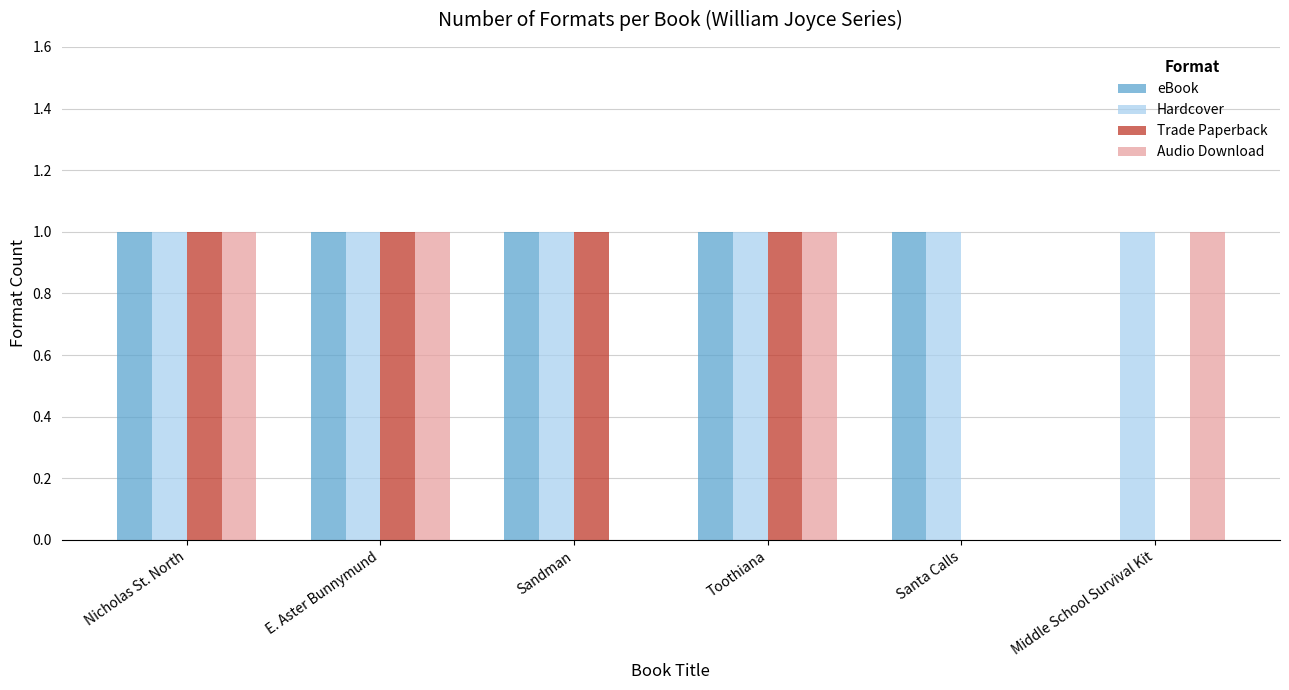

Reading right to left, transcribe all the data shown in this chart.

eBook: 0	1	1	1	1	1
Hardcover: 1	1	1	1	1	1
Trade Paperback: 0	0	1	1	1	1
Audio Download: 1	0	1	0	1	1